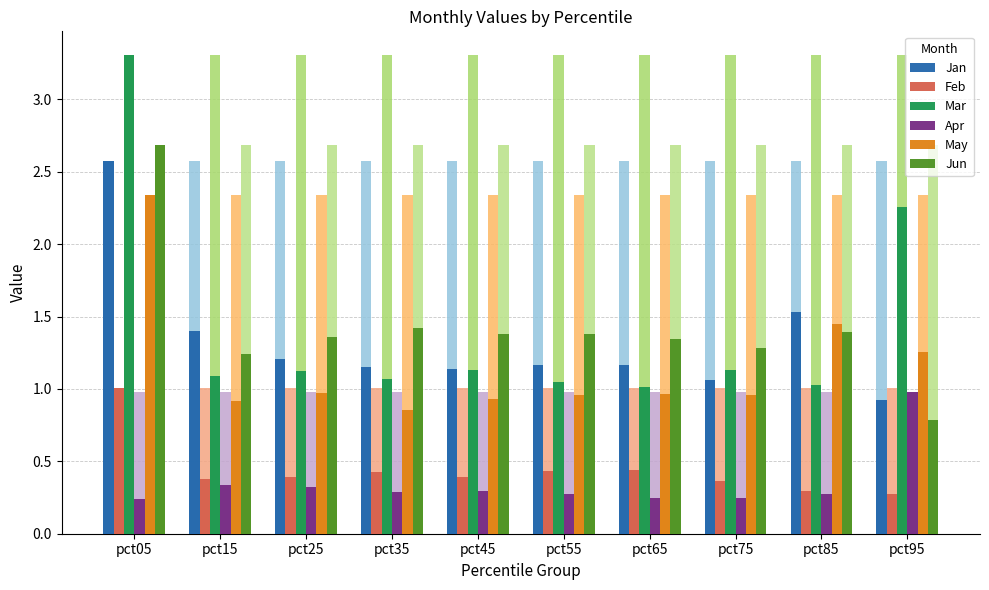

Are the bars horizontal?

No